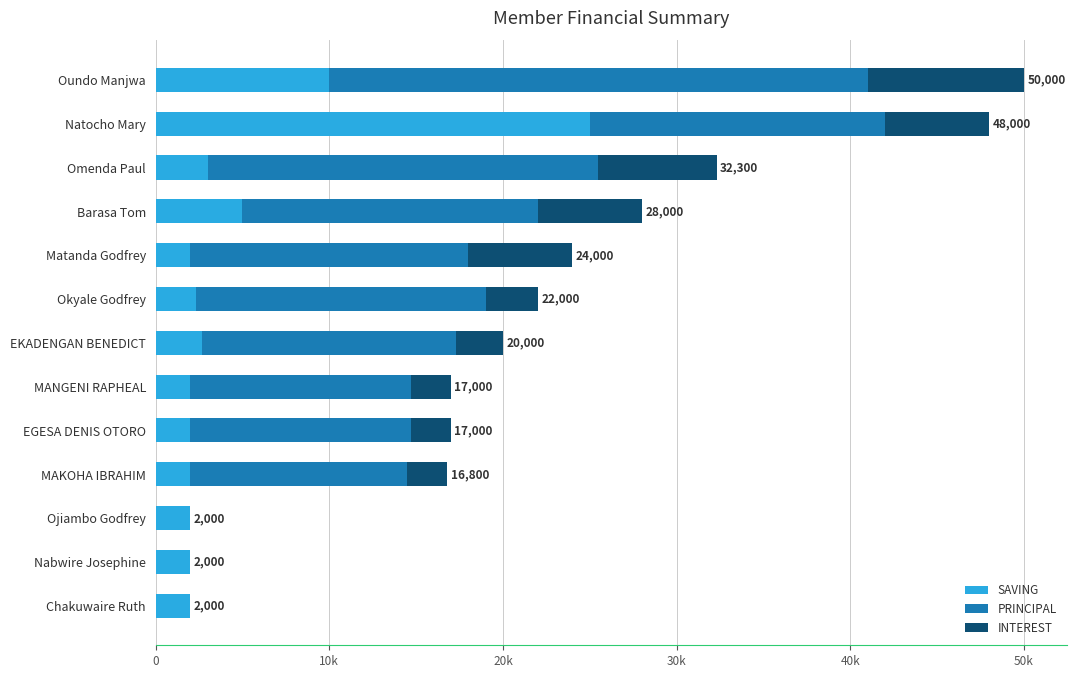

Which series has the largest total across all categories?

PRINCIPAL